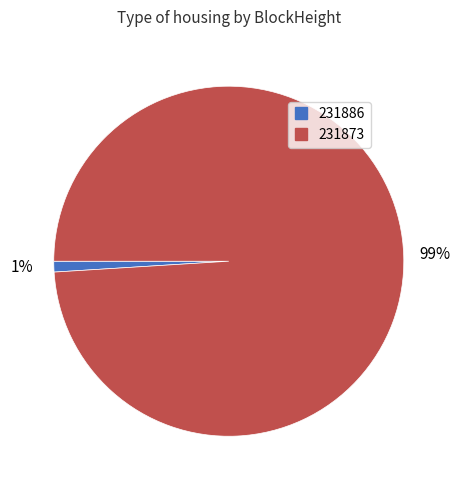

What is the largest slice in the pie chart?

231873